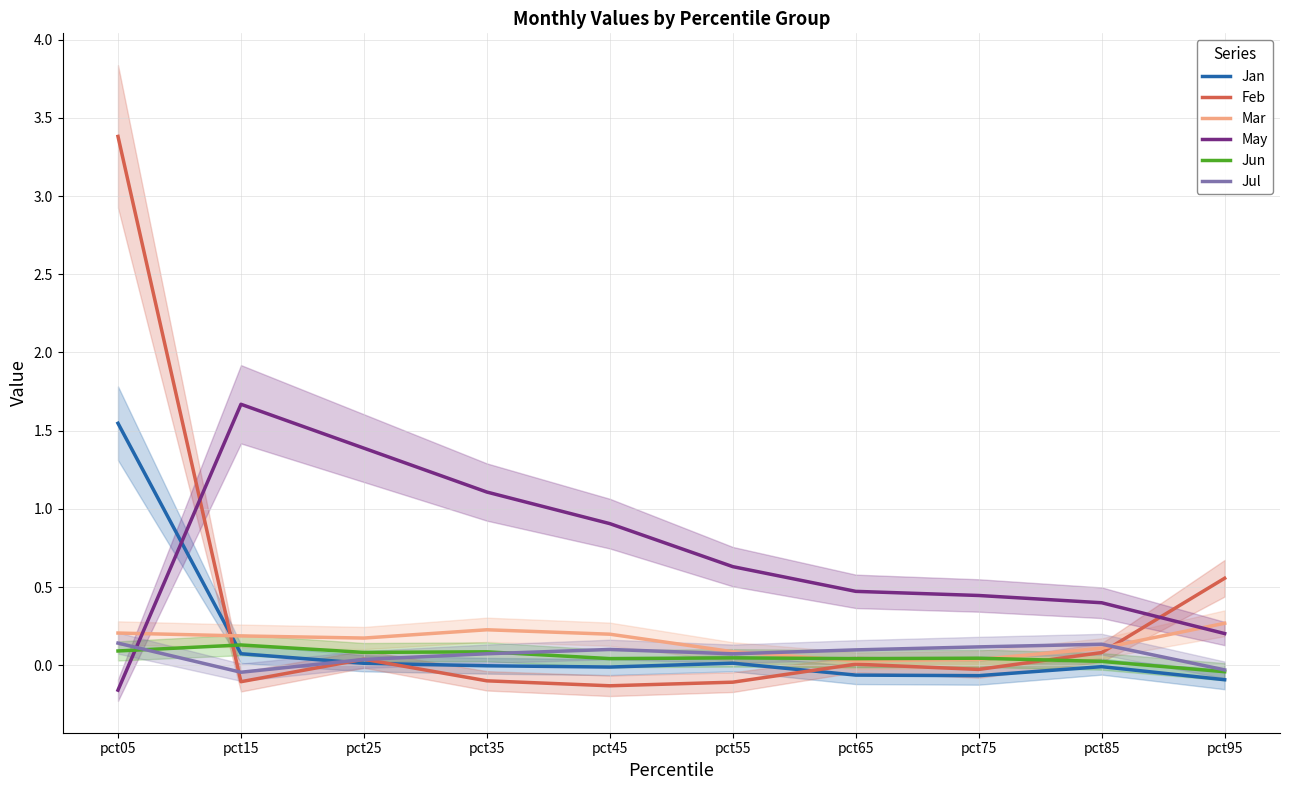

In Jun, how many points are lower than both neighbors (excluding endpoints)?

3